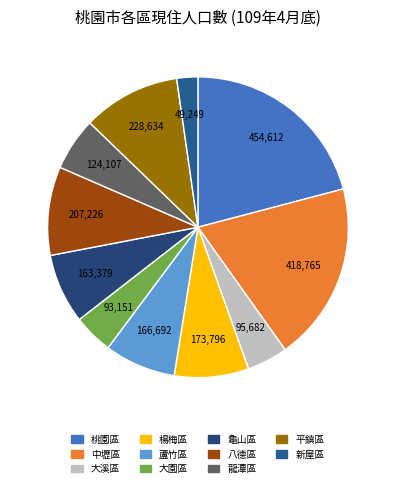

How many slices are in this pie chart?

11